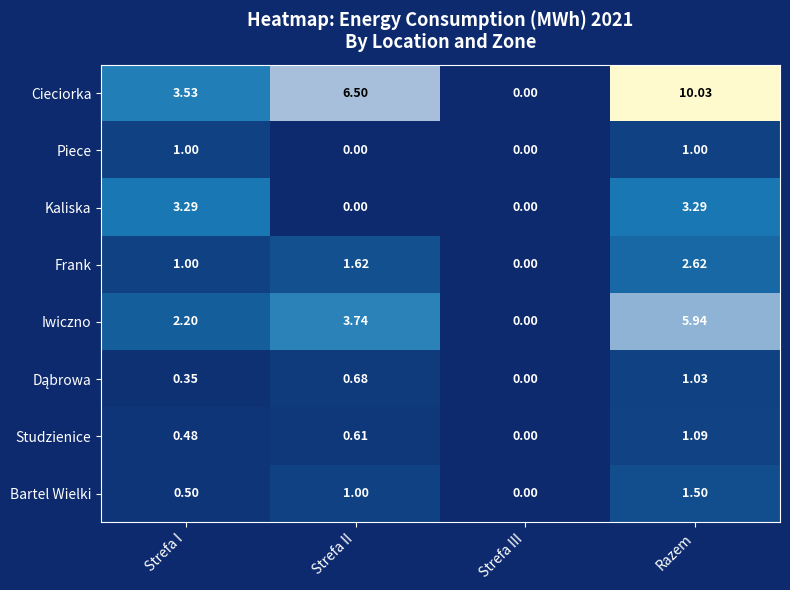

Between Strefa I and Strefa II, which series saw the biggest shift?

Kaliska